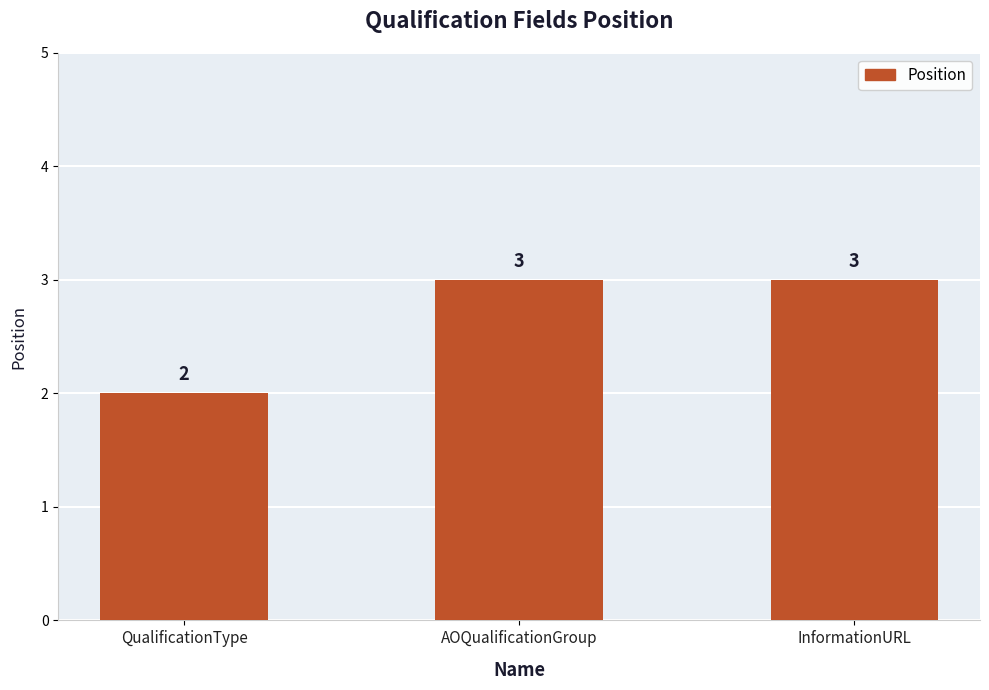

What is the sum of all values?

8